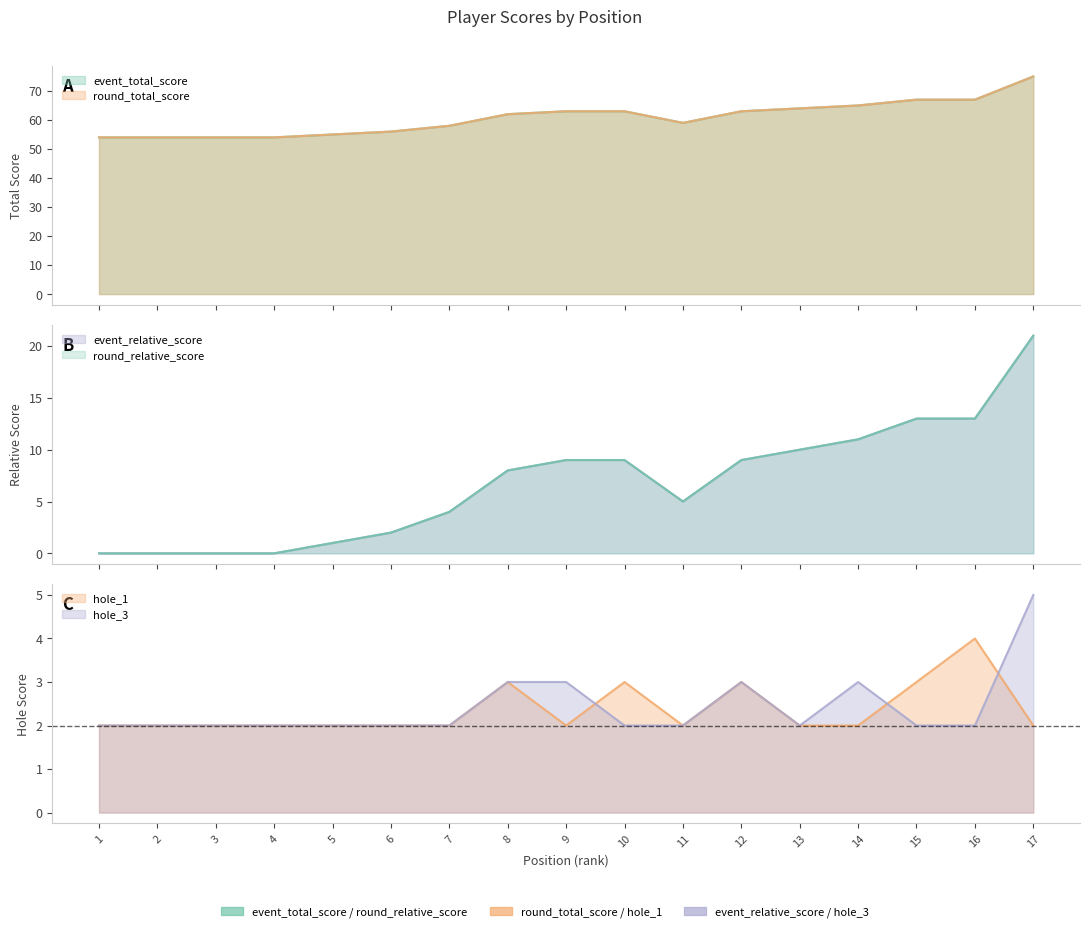

Which has a higher value, 11 or 7?

11